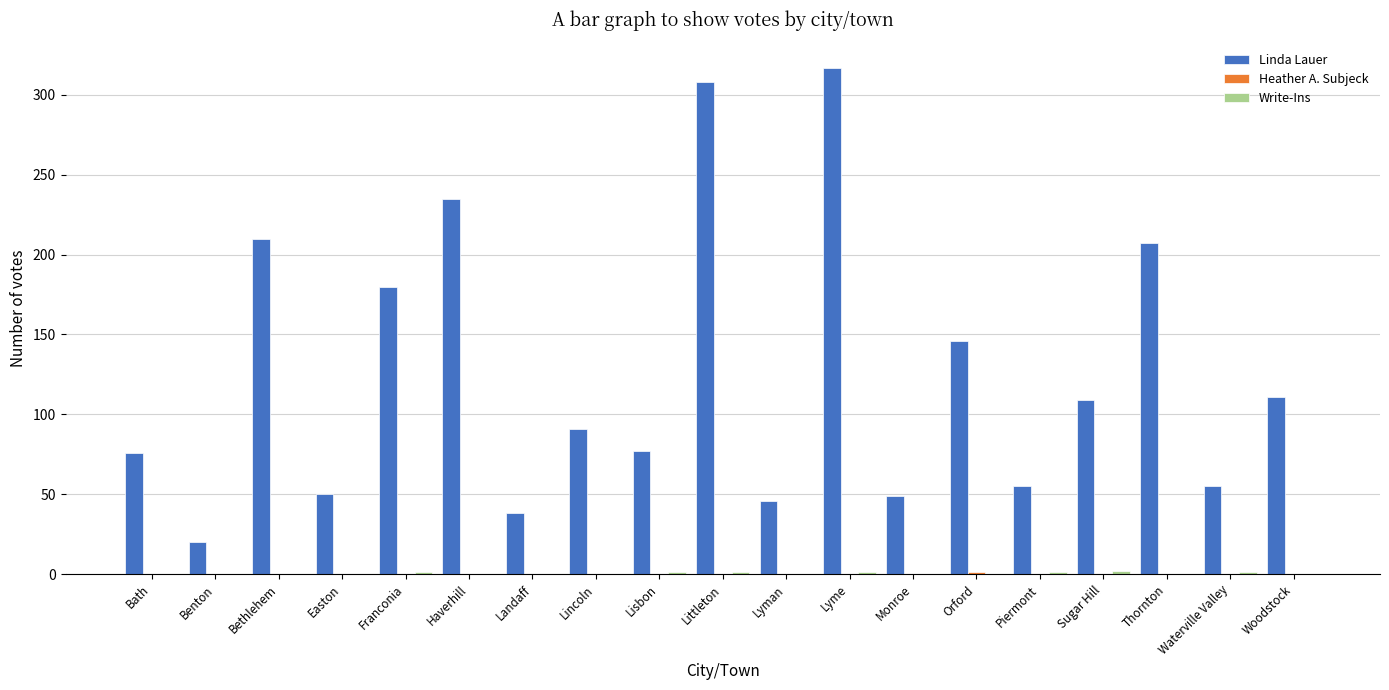

What is the sum of all Linda Lauer values?

2380